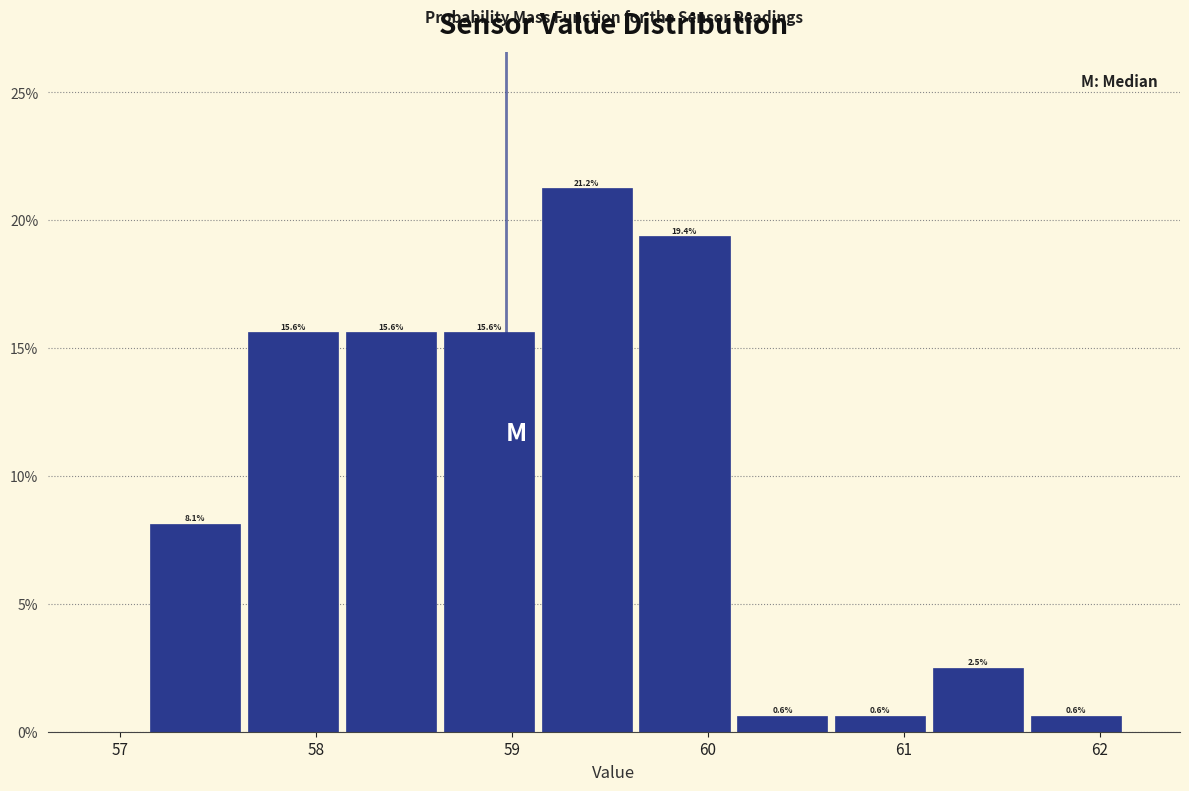

Over which range of the x-axis is the bar tallest?

59.13 to 59.63